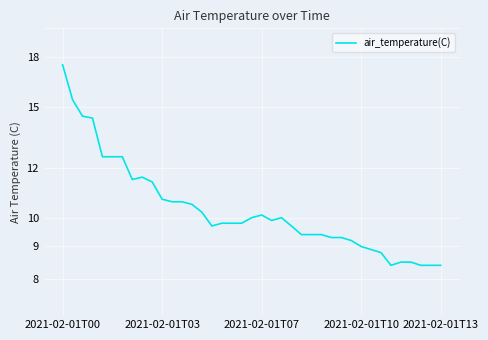

How many interior local valleys (lower than both neighbors) does the data have?

4